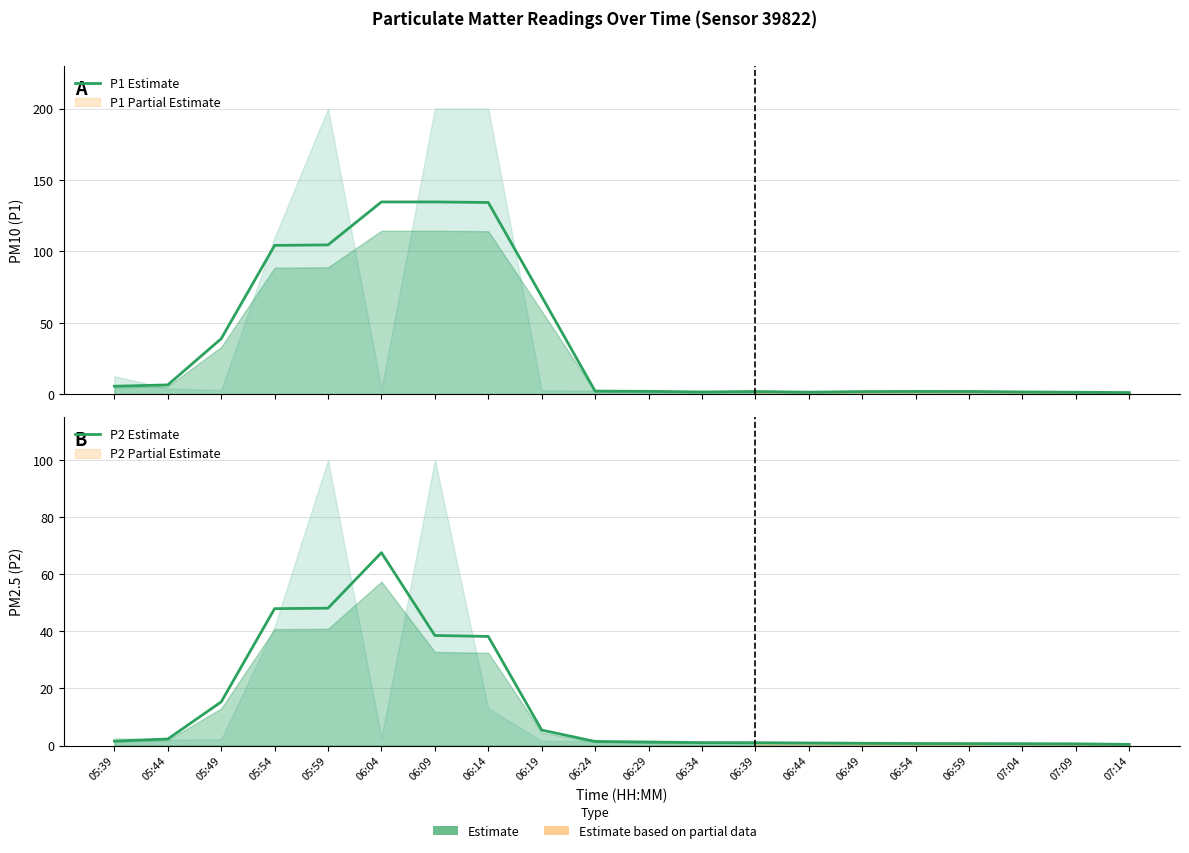

True or false: P2 Estimate and P1 Estimate cross at least once.

False